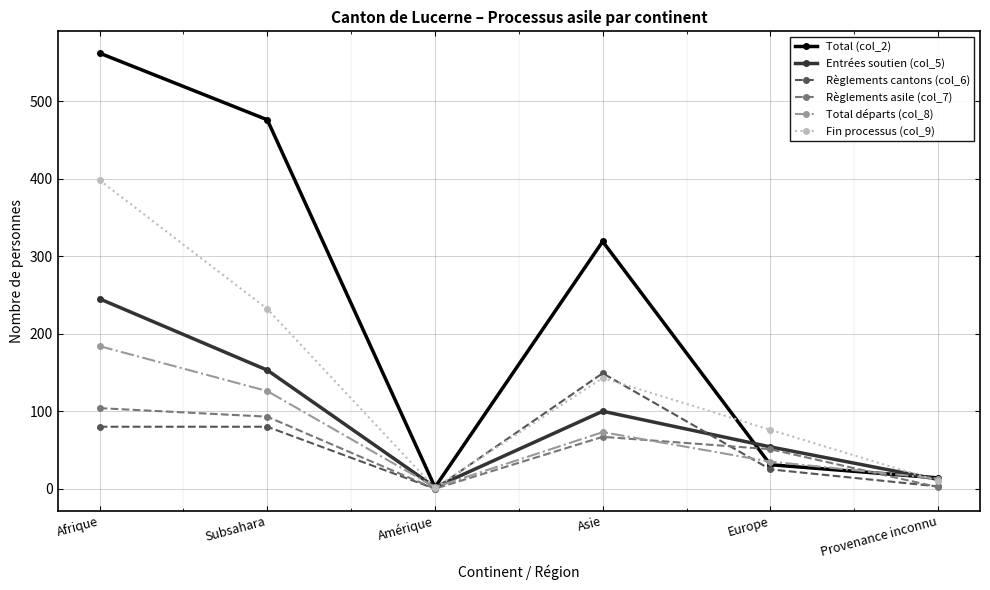

Between Subsahara and Amérique, which series saw the biggest shift?

Total (col_2)